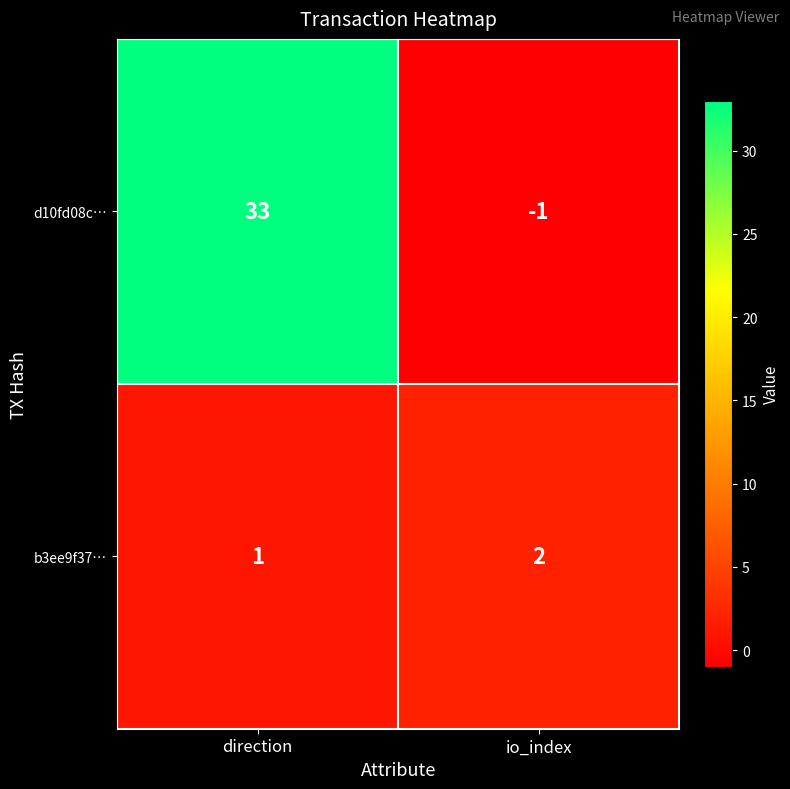

Reading left to right, transcribe all the data shown in this chart.

d10fd08c…: direction=33	io_index=-1
b3ee9f37…: direction=1	io_index=2